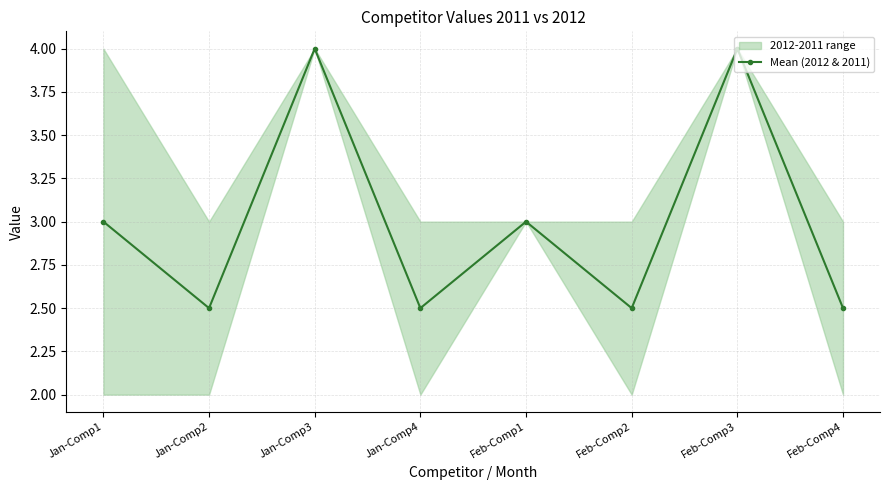

How many series are shown in this chart?

1